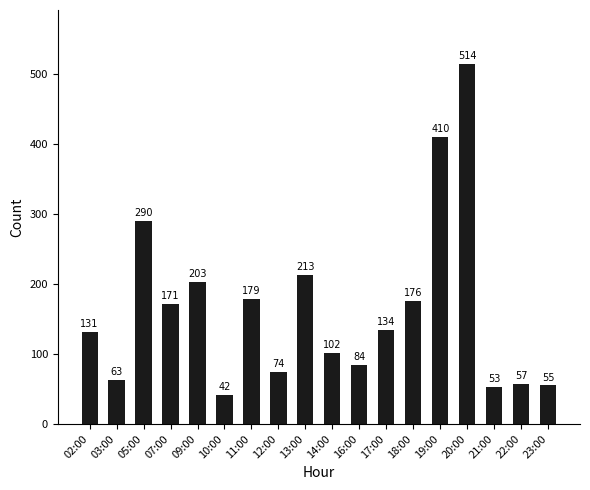

True or false: the data shows 53 at 21:00.

True